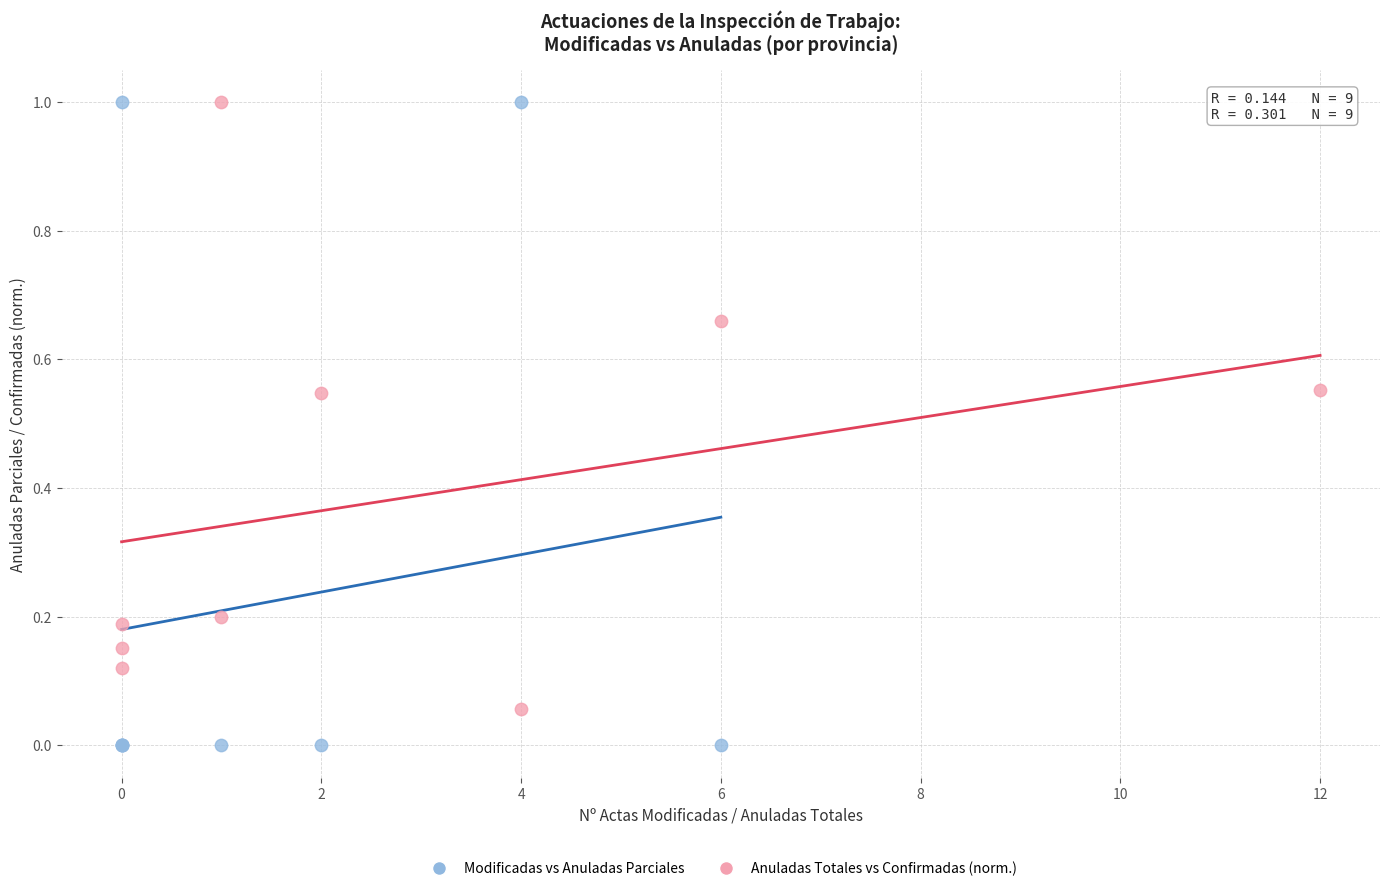

Which series reaches the minimum Y coordinate?

Modificadas vs Anuladas Parciales